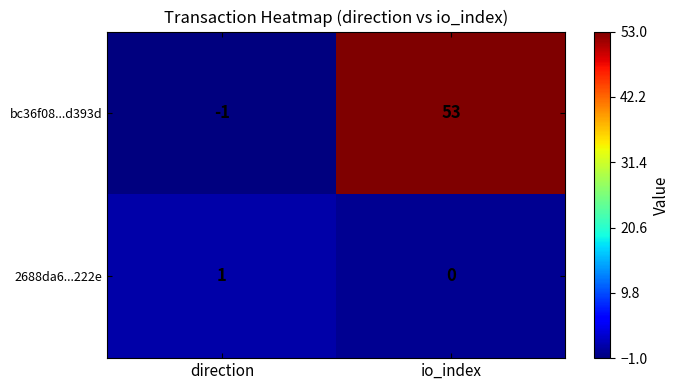

At how many categories does at least one series exceed 6?

1